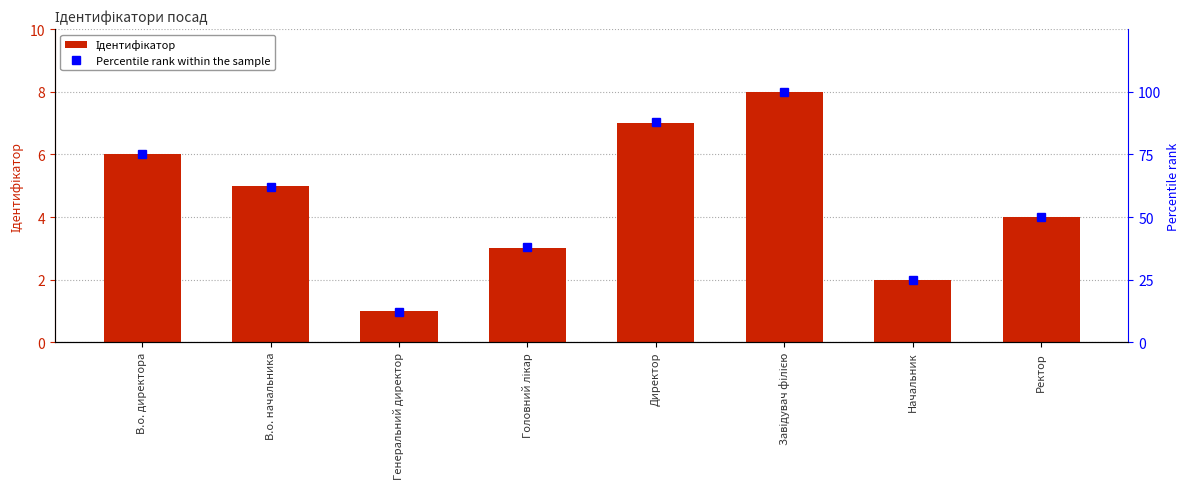

What is the spread (max minus min) of values at В.о. начальника?

57